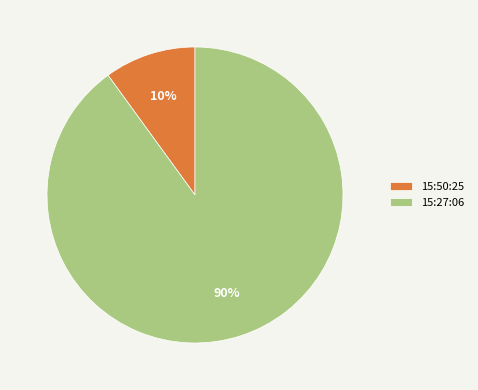

Count the number of slices in the pie.

2